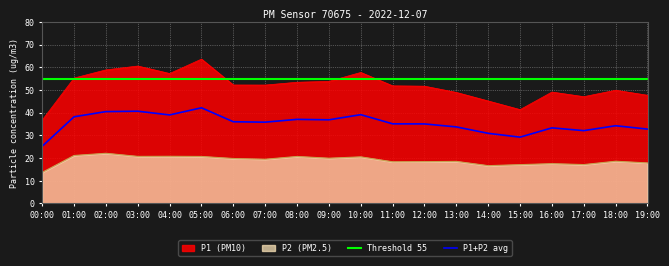

What are all the series names shown in the legend?

P1 (PM10), P2 (PM2.5), Threshold 55, P1+P2 avg